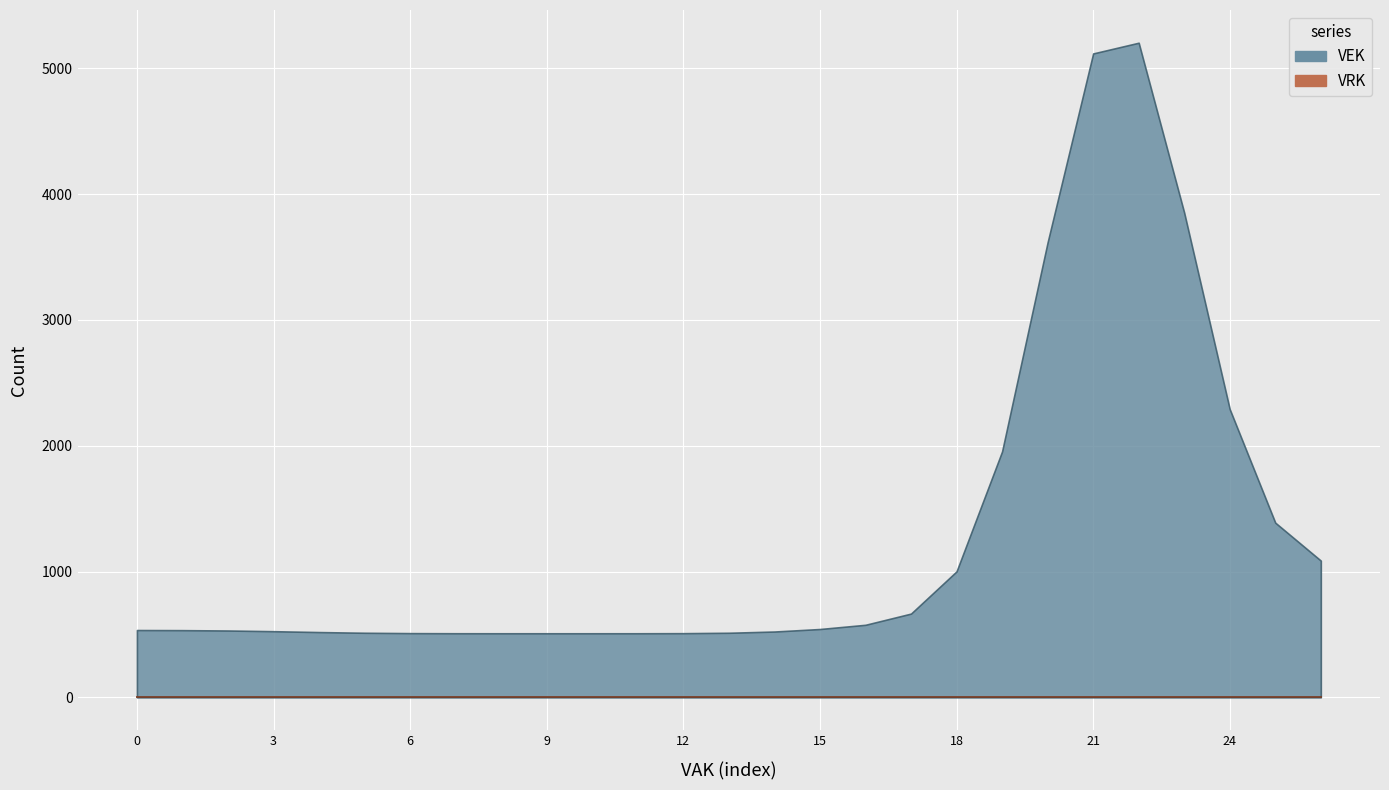

What are all the series names shown in the legend?

VEK, VRK